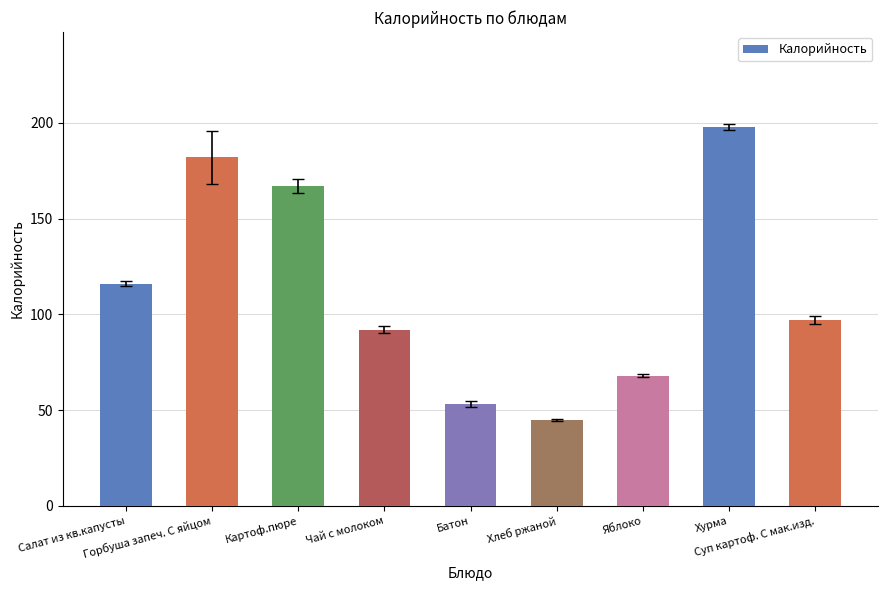

Does the chart contain stacked bars?

No